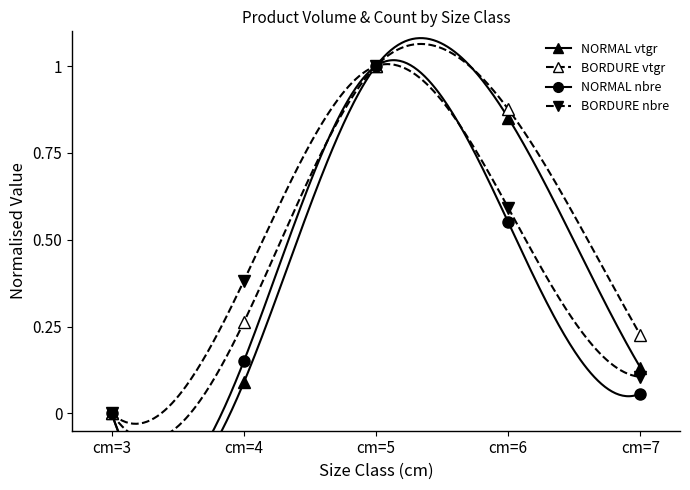

Which series has the widest spread of values?

NORMAL produit_vtgr